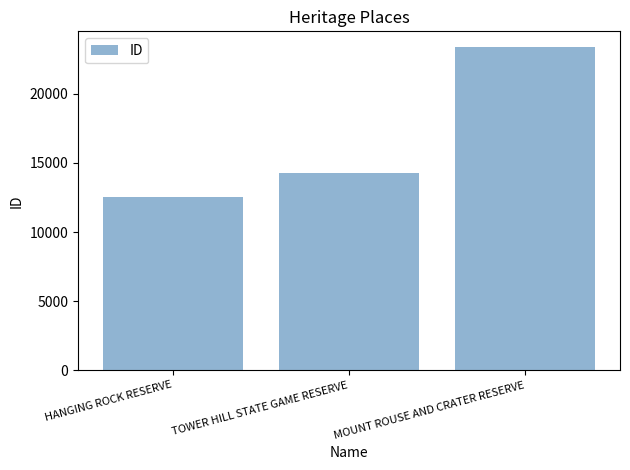

What is the sum of all values?

50169